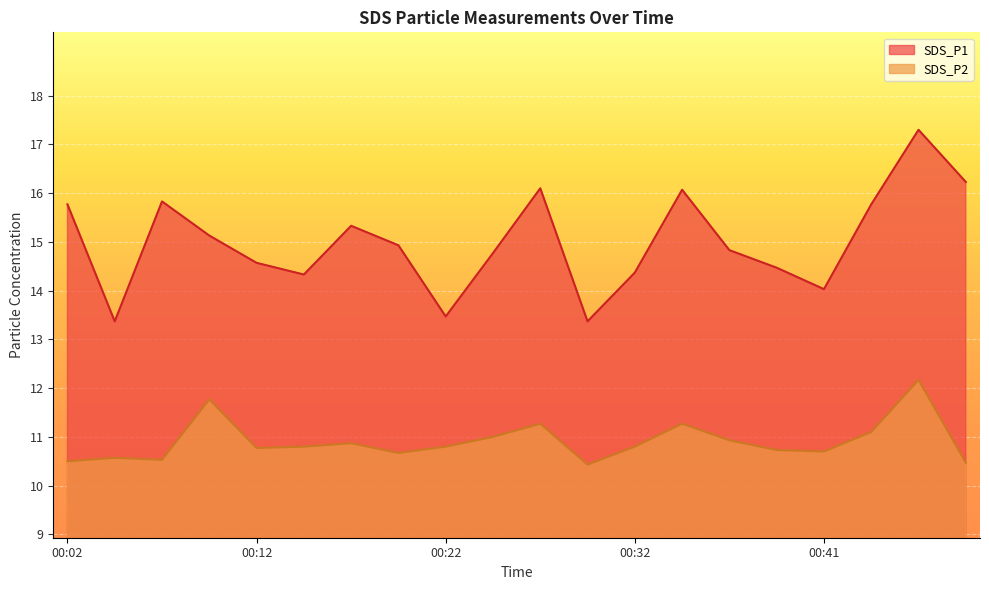

Which series has the largest total across all categories?

SDS_P1